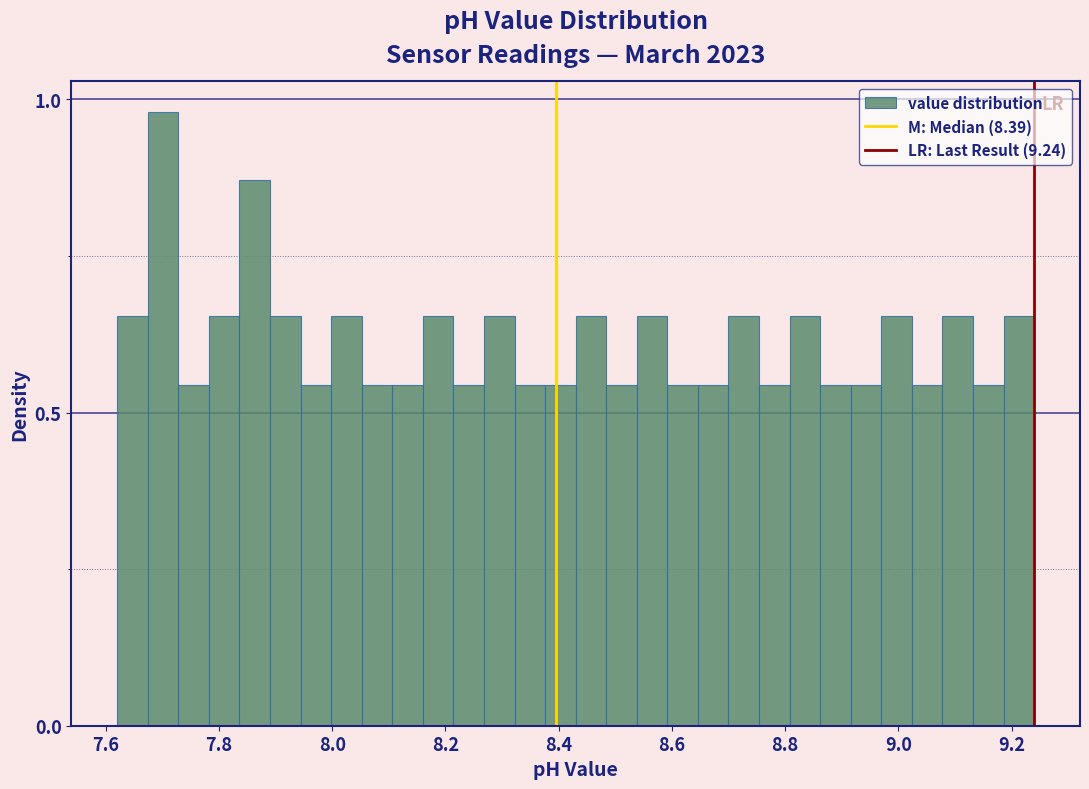

Around what value on the x-axis is the tallest bar? Give the approximate position of its centre, as read against the axis.

7.70